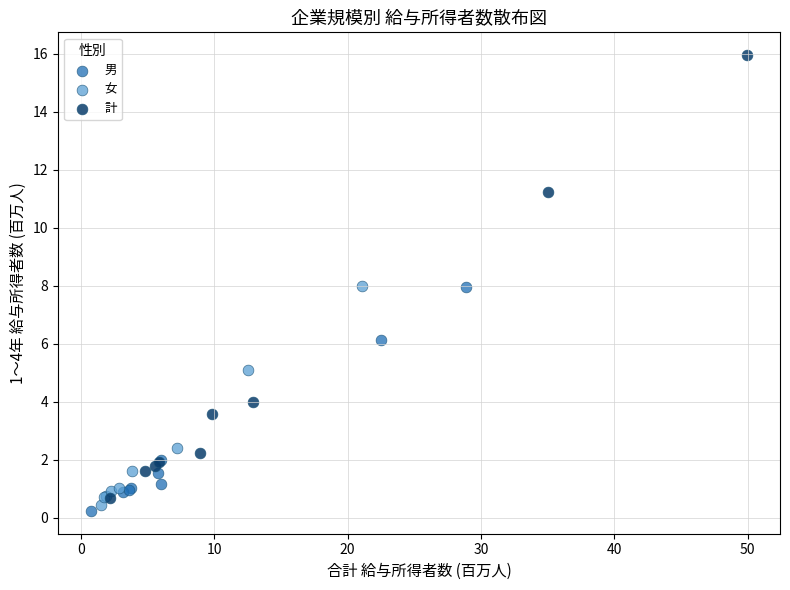

Which series contains the highest Y value?

計